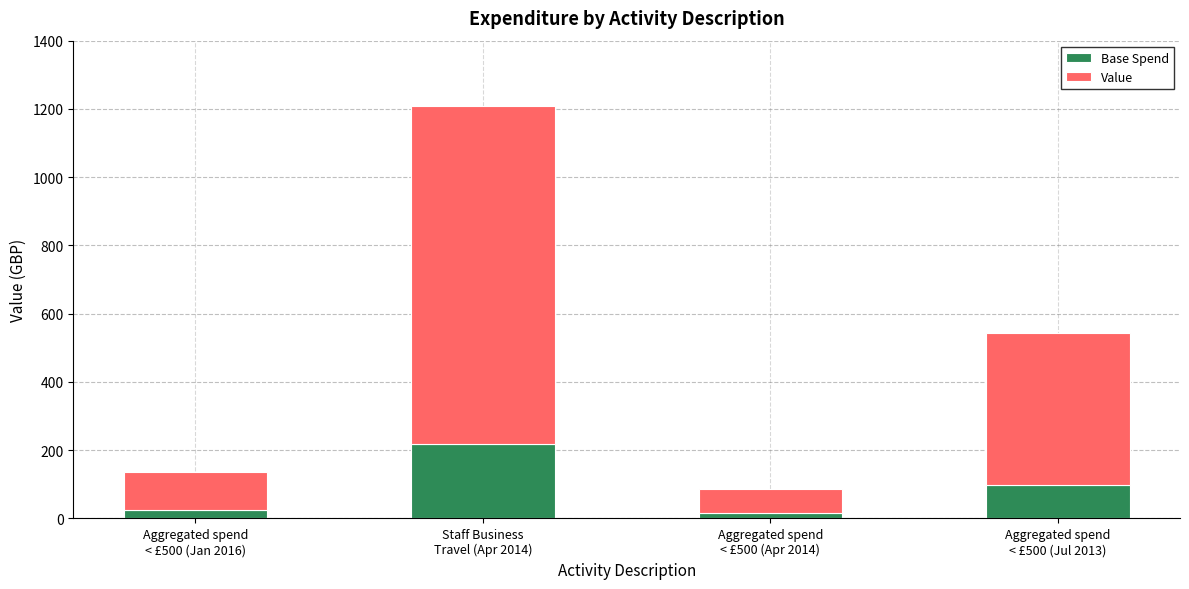

How many data points in Base Spend are above 97?

2